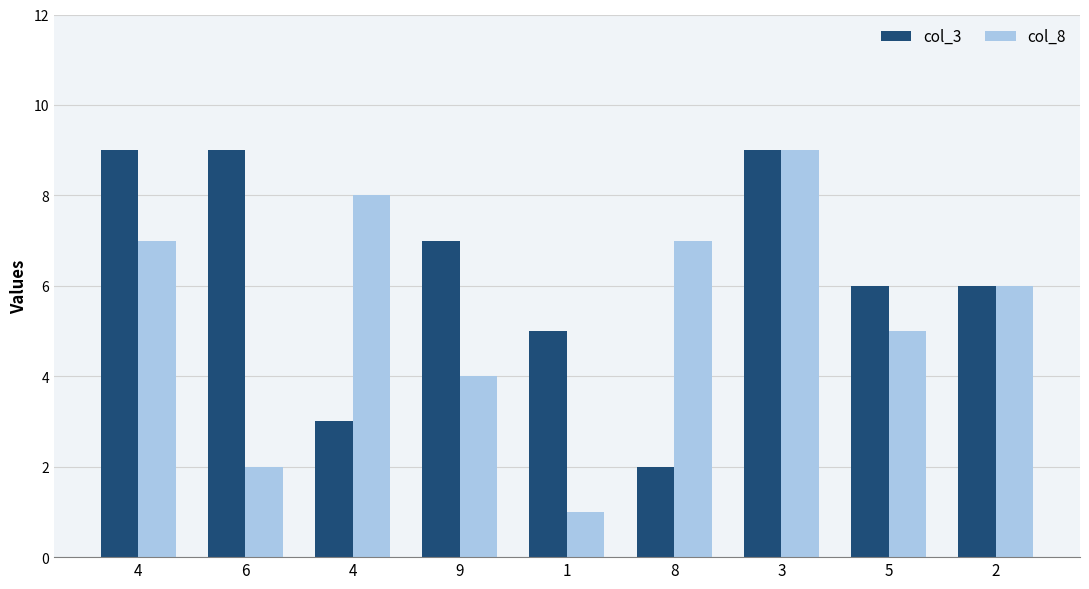

Where does the col_3 series first go above 6?

4